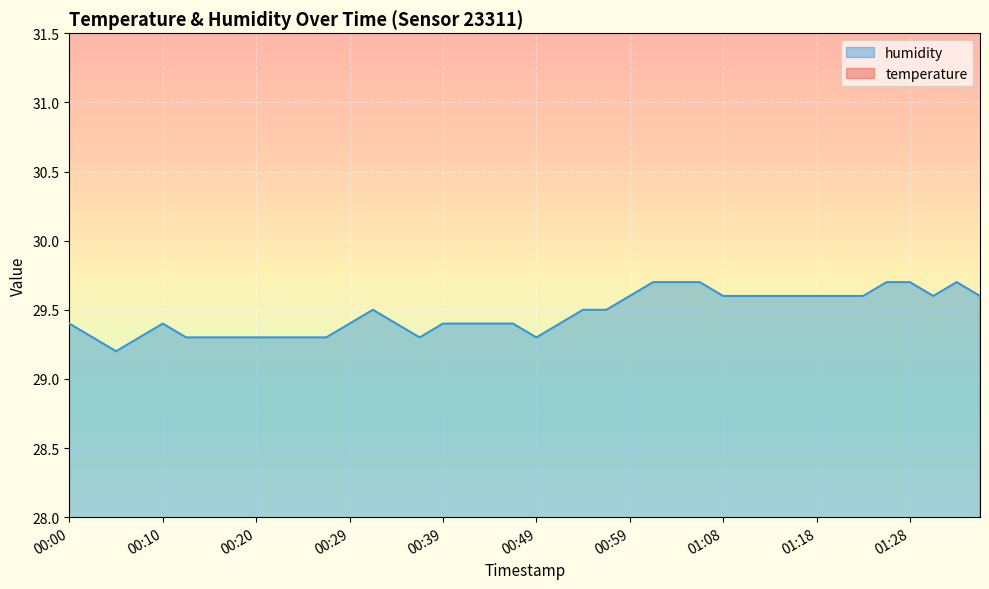

What is the total value across all series at 00:12?

48.6